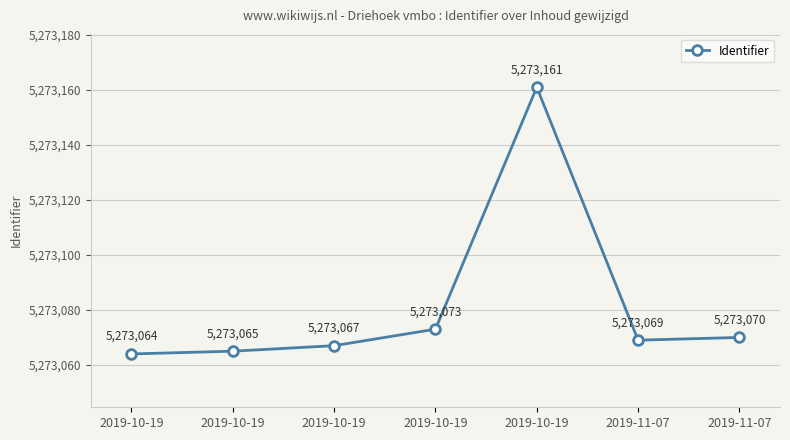

The chart shows a value of 5273161 at 2019-10-19. True or false?

True